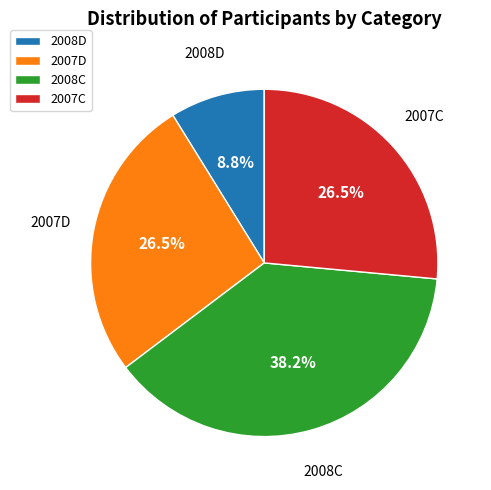

How many slices are in this pie chart?

4